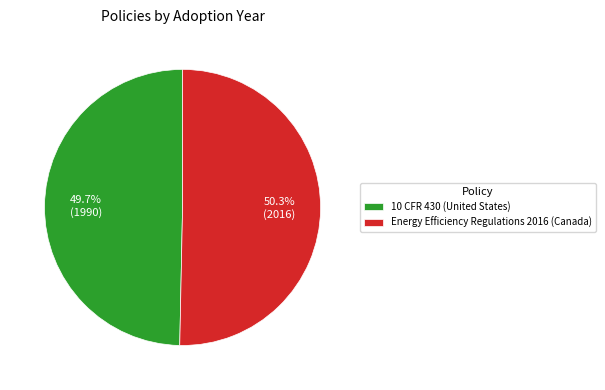

True or false: 10 CFR 430 (United States) accounts for 50% of the total.

True